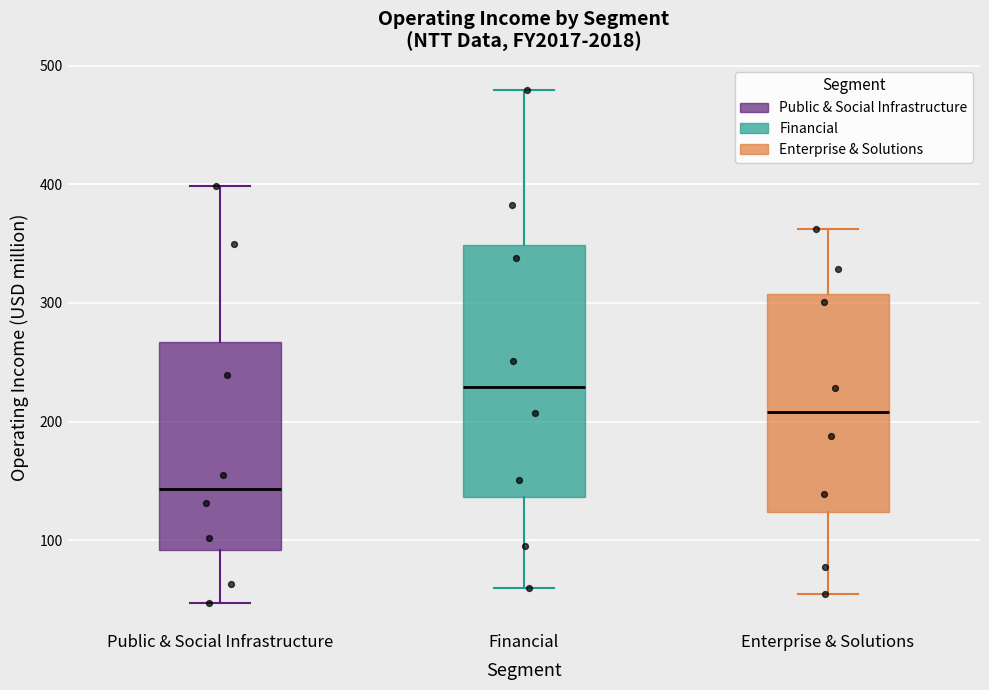

Reading left to right, read every box against the y-axis: the position of its median line, the range the box covers, and the ends of its whiskers. The values are not printed on the chart, so give them approximately, as read against the axis.

Public & Social Infrastructure: median 140, box 90 to 270, whiskers 50 to 400
Financial: median 230, box 140 to 350, whiskers 60 to 480
Enterprise & Solutions: median 210, box 120 to 310, whiskers 50 to 360